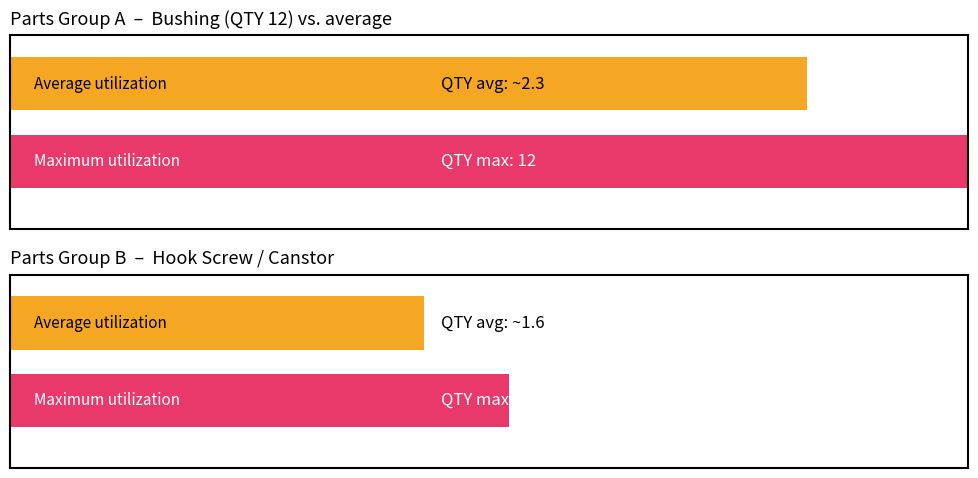

Which series has the widest spread of values?

Maximum utilization